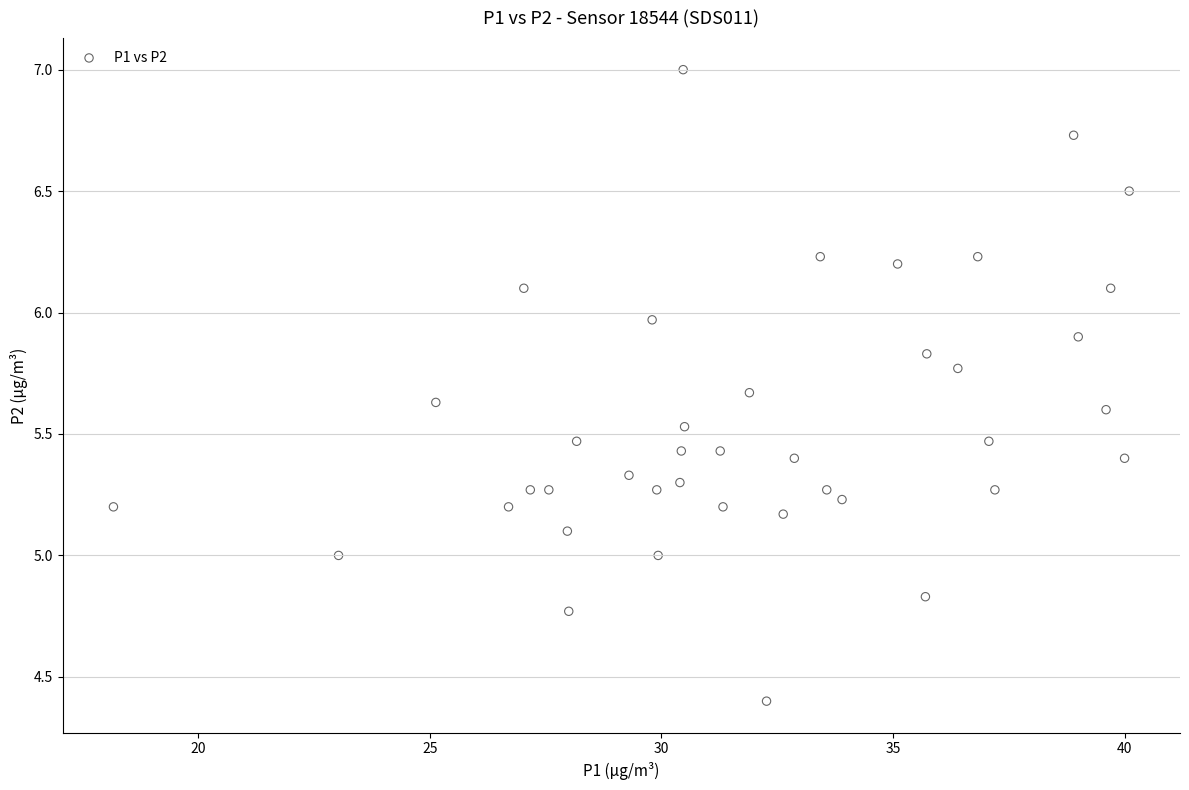

What is the range of X values (max minus min)?

21.9